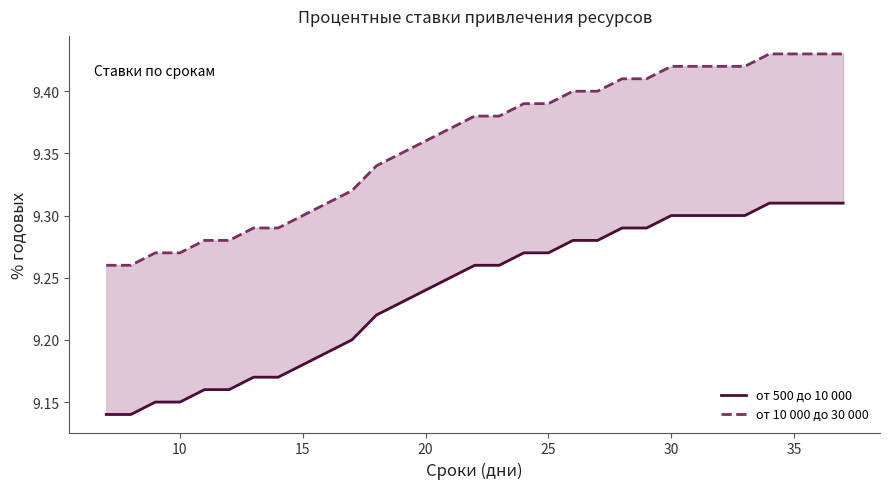

True or false: от 10 000 до 30 000 and от 500 до 10 000 cross at least once.

False